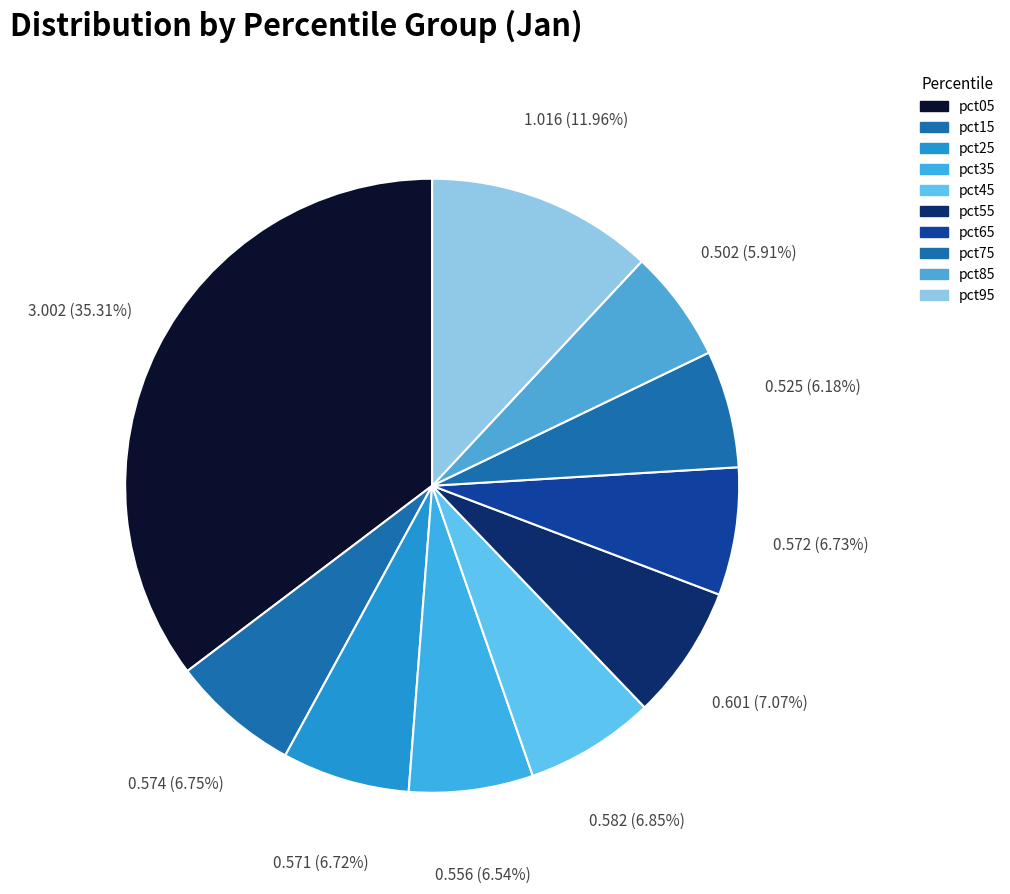

Does pct35 account for over 50% of the chart?

No